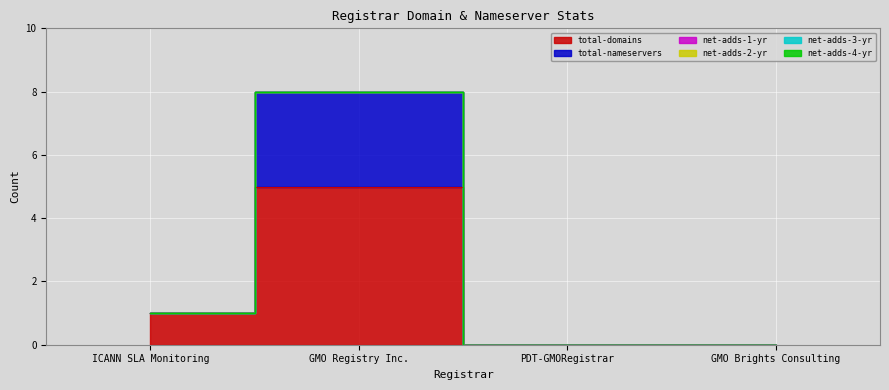

True or false: net-adds-4-yr and net-adds-1-yr cross at least once.

False